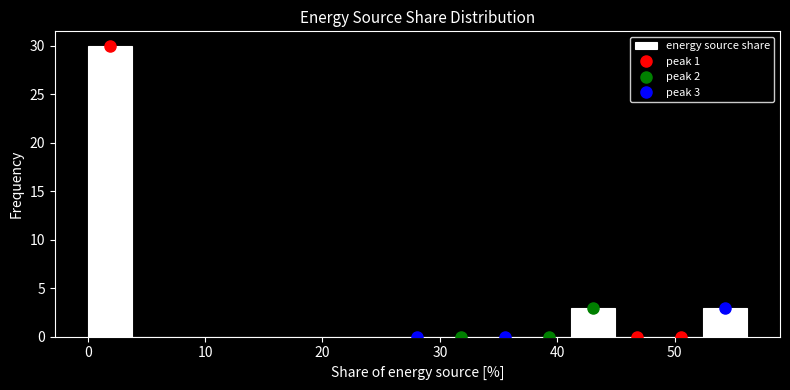

Around what value on the x-axis is the tallest bar? Give the approximate position of its centre, as read against the axis.

2